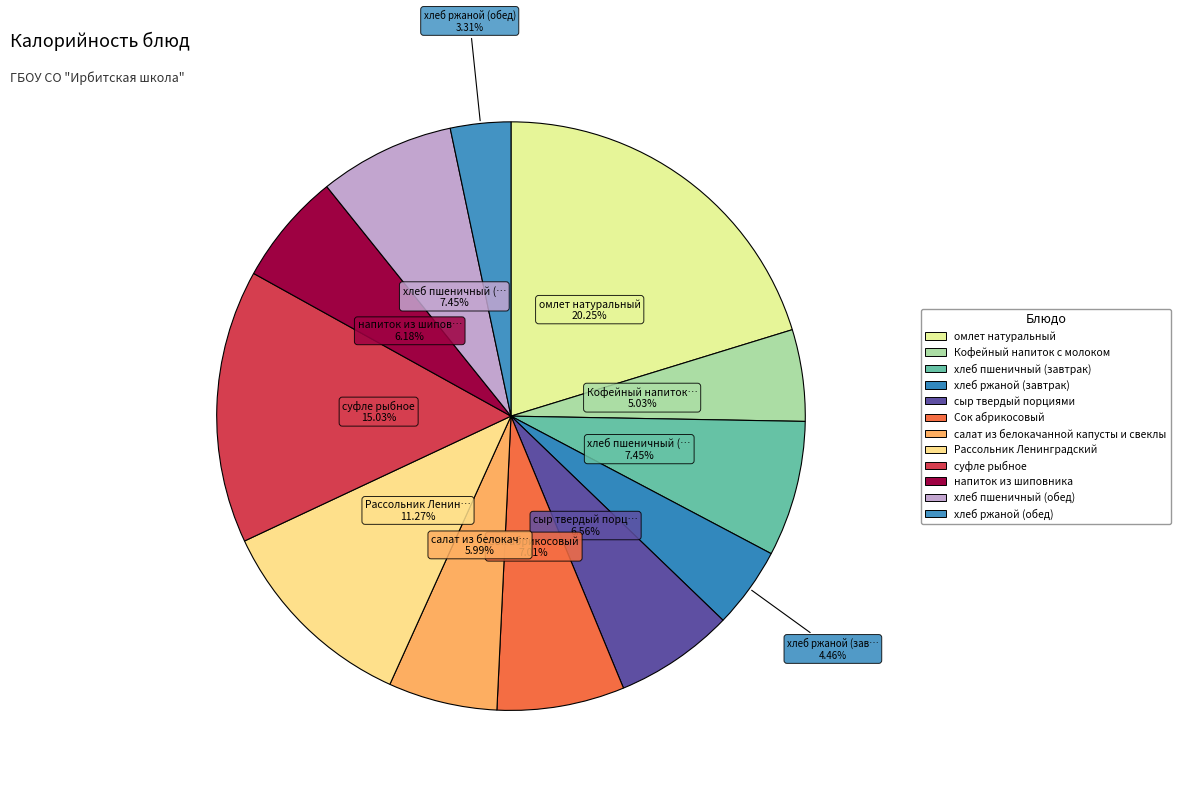

Between сыр твердый порциями and хлеб пшеничный (завтрак), which is larger?

хлеб пшеничный (завтрак)